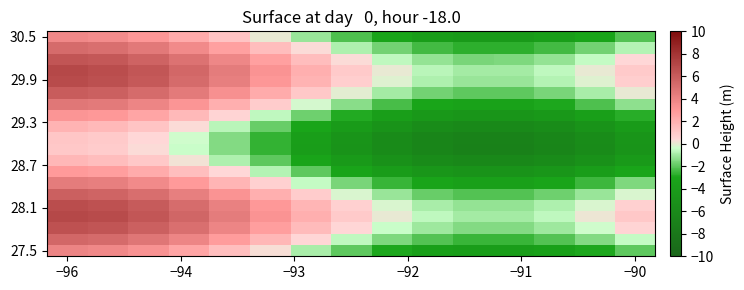

Which category has the highest value across all series?

−96